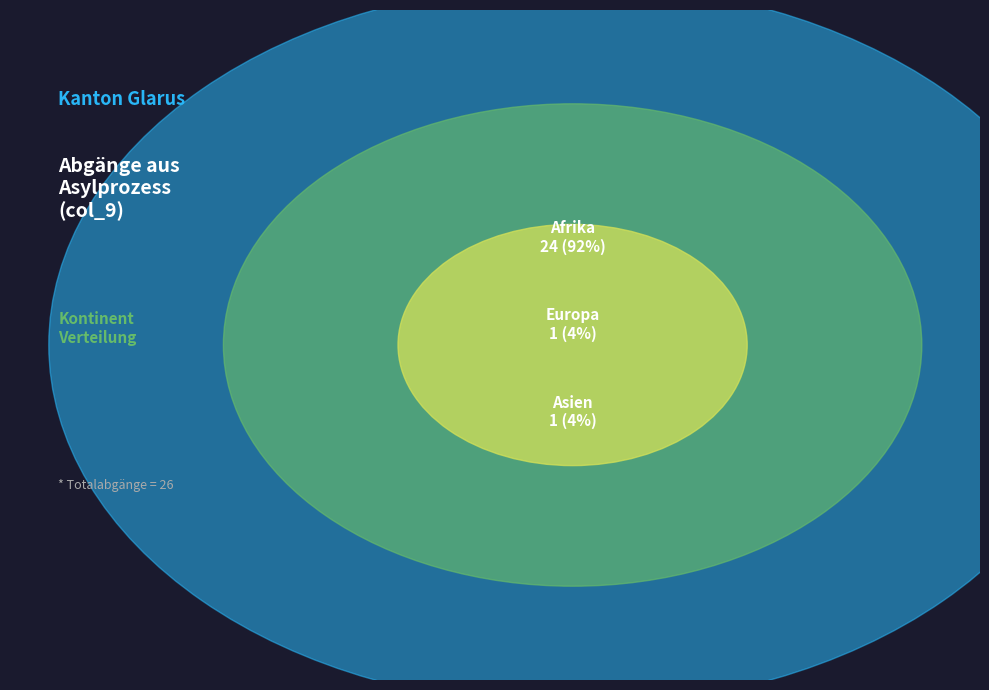

Is the sum of Ozeanien and Europa greater than half?

No